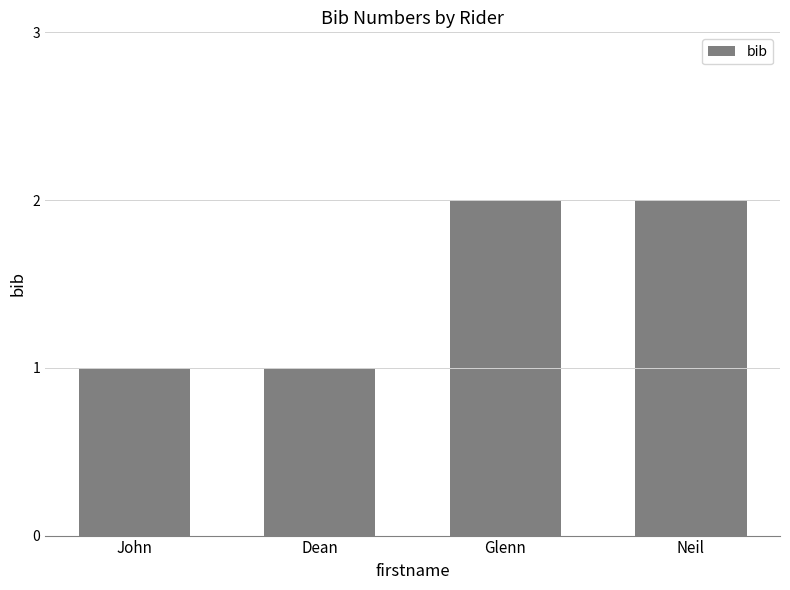

Is it true that the value at Dean is 1?

True